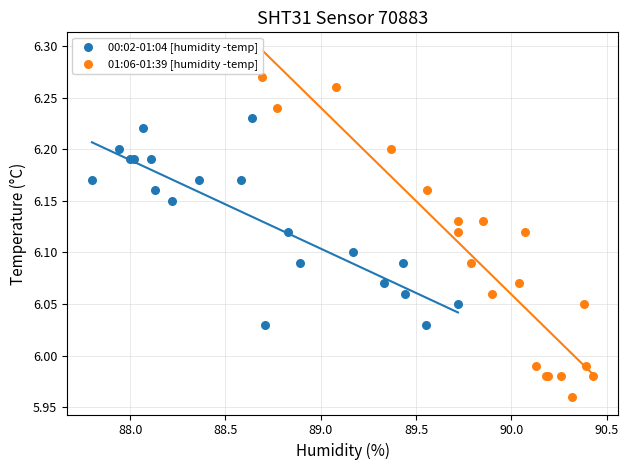

Which series contains the lowest Y value?

01:06-01:39 [humidity -temp]